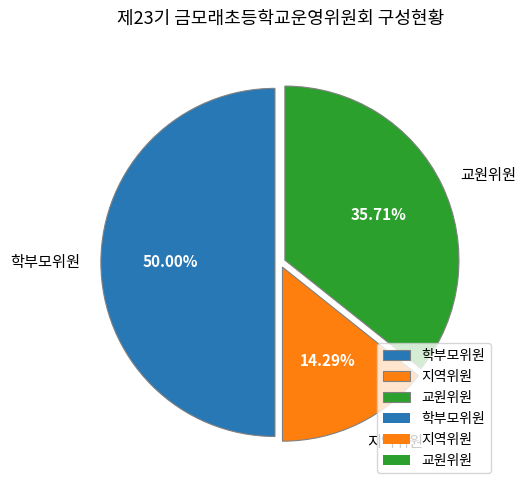

Is the sum of 지역위원 and 학부모위원 greater than half?

Yes